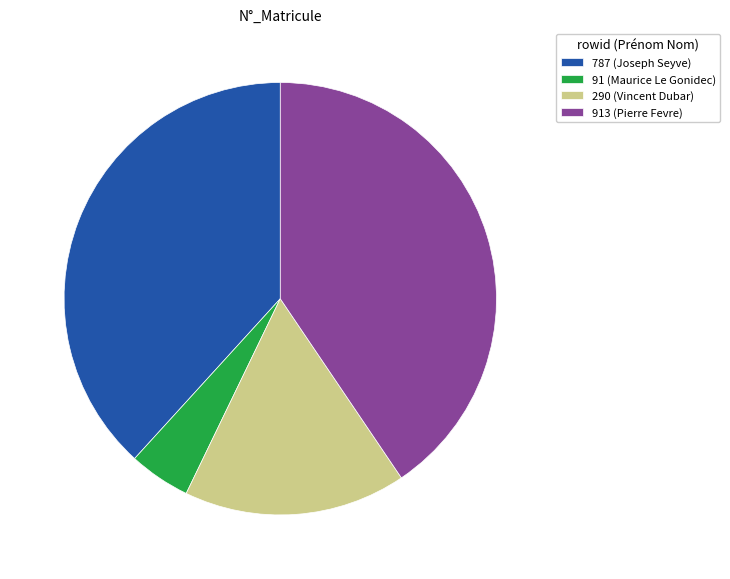

What is the ratio of the value at 913 (Pierre Fevre) to the value at 290 (Vincent Dubar)?

2.4